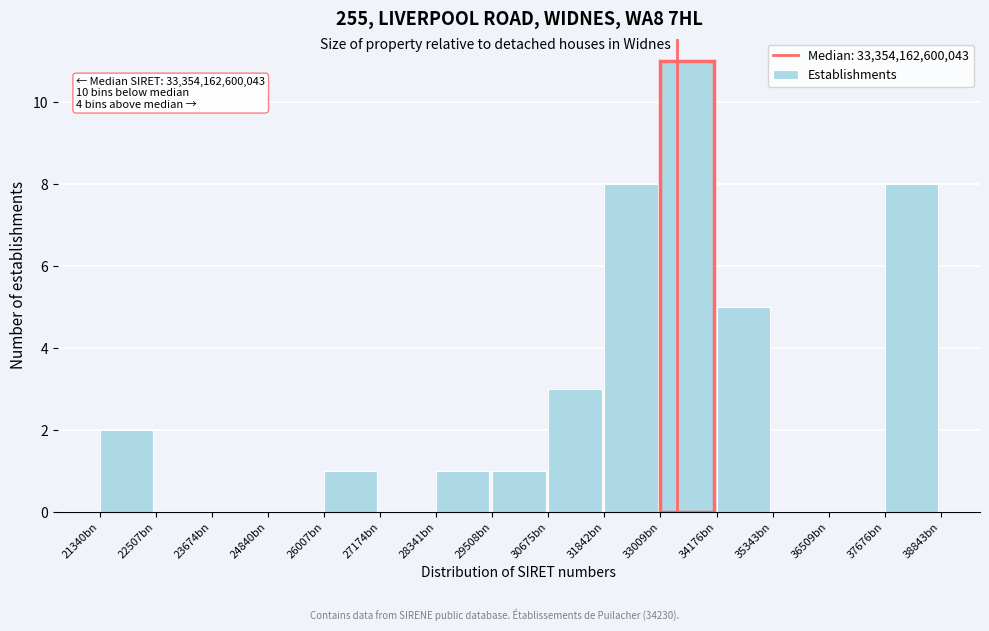

Reading left to right, extract all data points from this chart.

21340bn=2	22507bn=0	23674bn=0	24840bn=0	26007bn=1	27174bn=0	28341bn=1	29508bn=1	30675bn=3	31842bn=8	33009bn=11	34176bn=5	35343bn=0	36509bn=0	37676bn=8